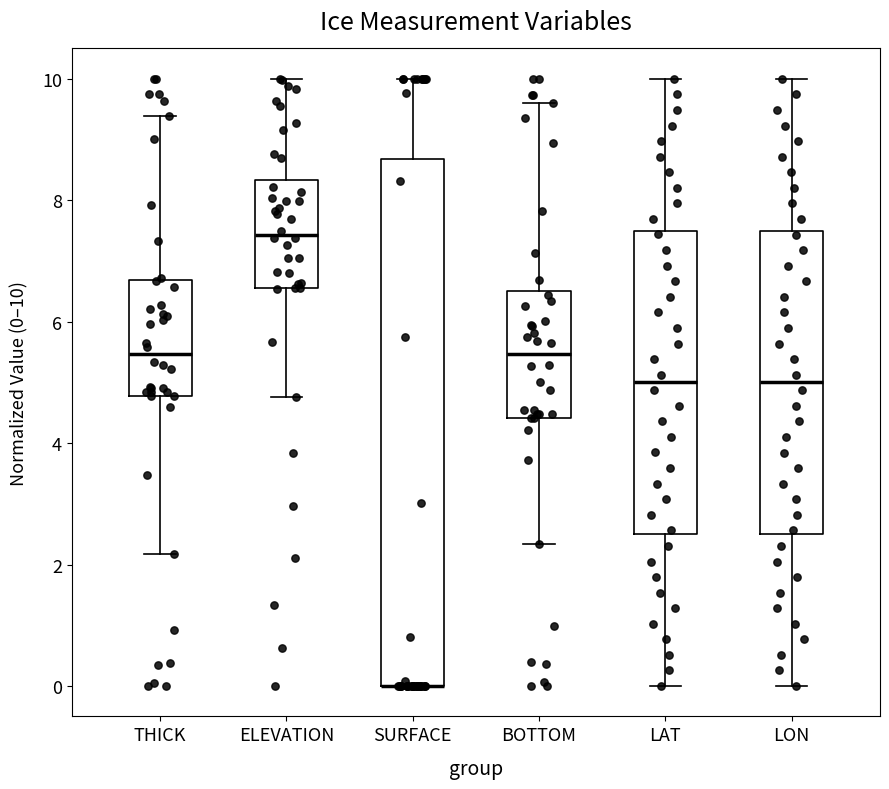

Reading left to right, read every box against the y-axis: the position of its median line, the range the box covers, and the ends of its whiskers. The values are not printed on the chart, so give them approximately, as read against the axis.

THICK: median 5.4, box 4.8 to 6.6, whiskers 2.2 to 9.4
ELEVATION: median 7.4, box 6.6 to 8.4, whiskers 4.8 to 10.0
SURFACE: median 0.0 (drawn on the box's lower edge), box 0.0 to 8.6, whiskers 0.0 to 10.0
BOTTOM: median 5.4, box 4.4 to 6.6, whiskers 2.4 to 9.6
LAT: median 5.0, box 2.6 to 7.6, whiskers 0.0 to 10.0
LON: median 5.0, box 2.4 to 7.4, whiskers 0.0 to 10.0